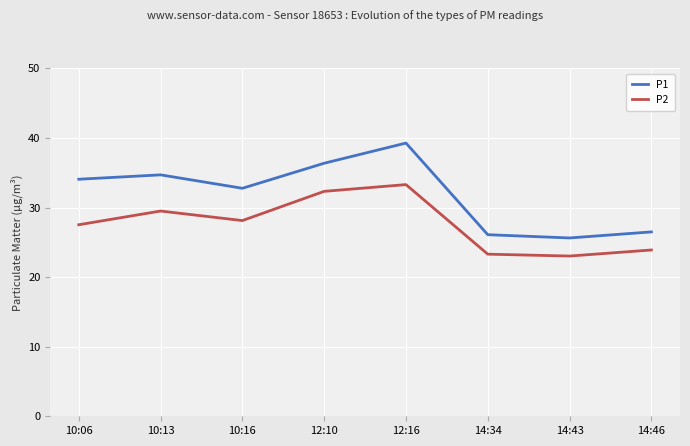

True or false: P1 and P2 intersect in this chart.

False